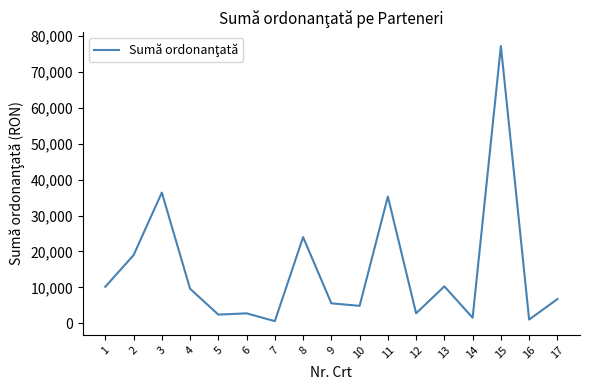

Does the chart have visible grid lines?

No